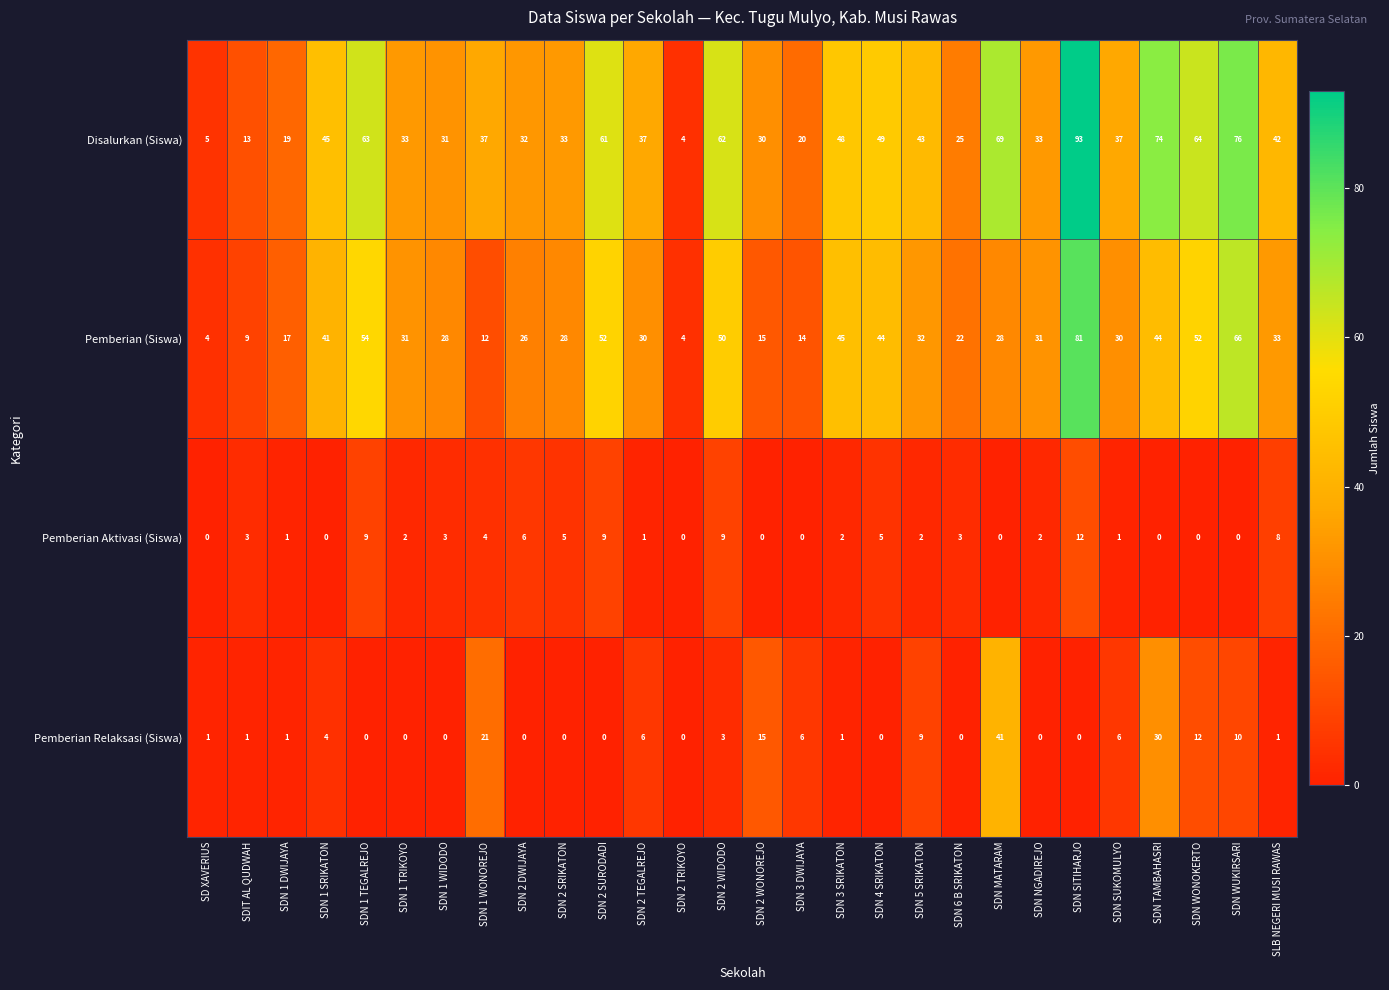

What is the difference between the maximum and minimum values in the Pemberian Aktivasi (Siswa) series?

12